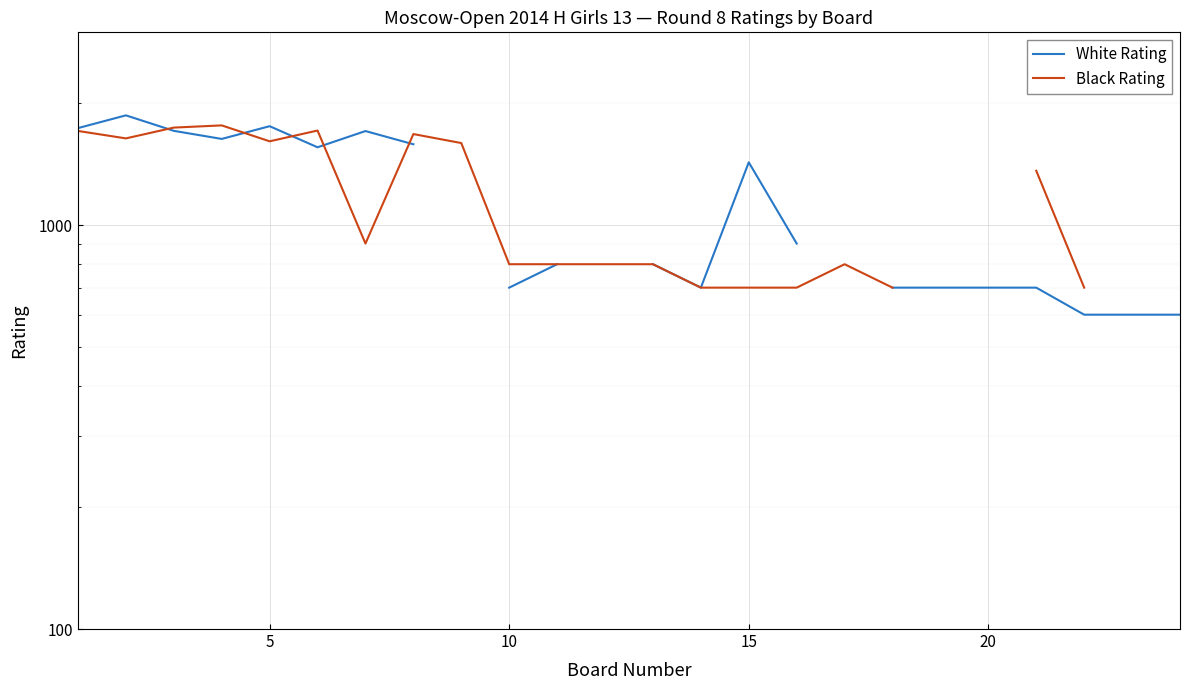

List the series in order of their peak value, lowest first.

Black Rating, White Rating